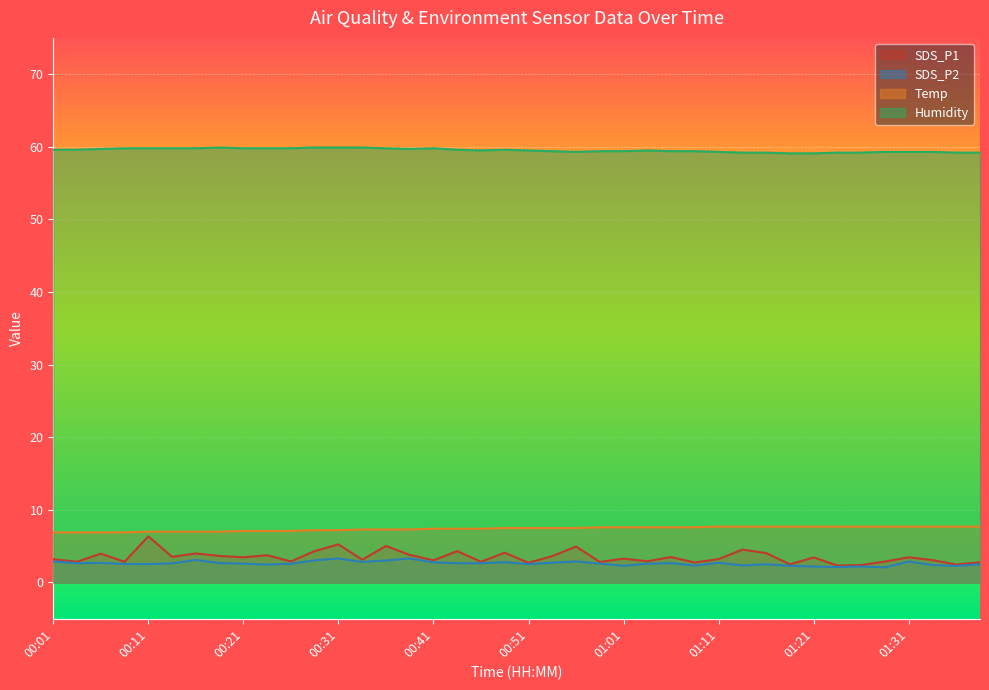

At which label is SDS_P1 closest to 4?

00:16